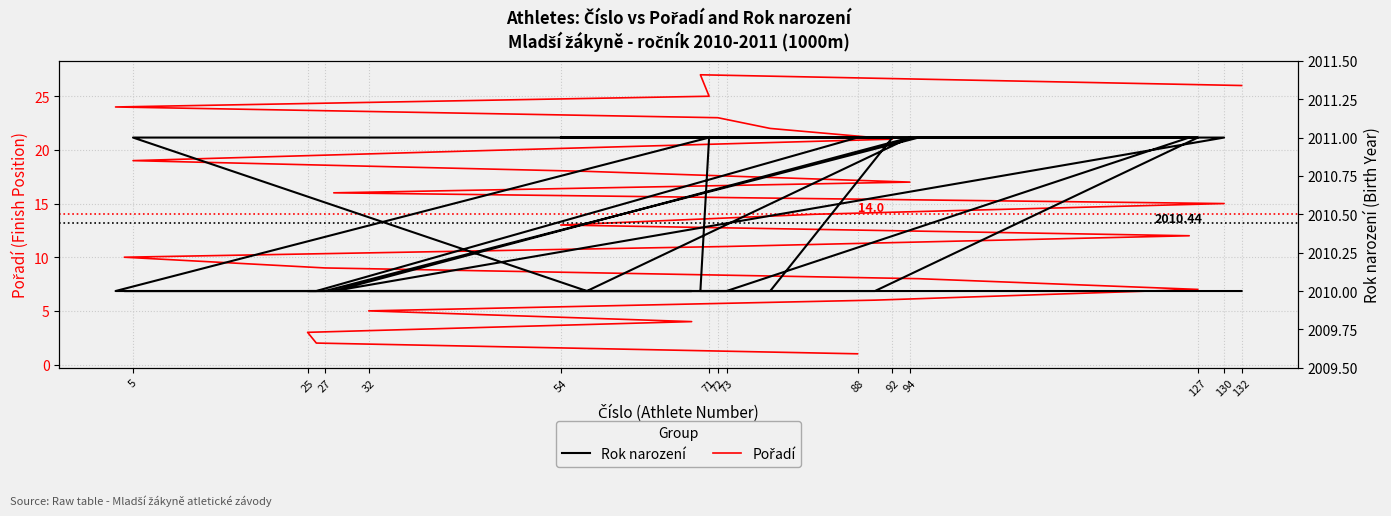

What value does the Rok narození series have at 132?

2010